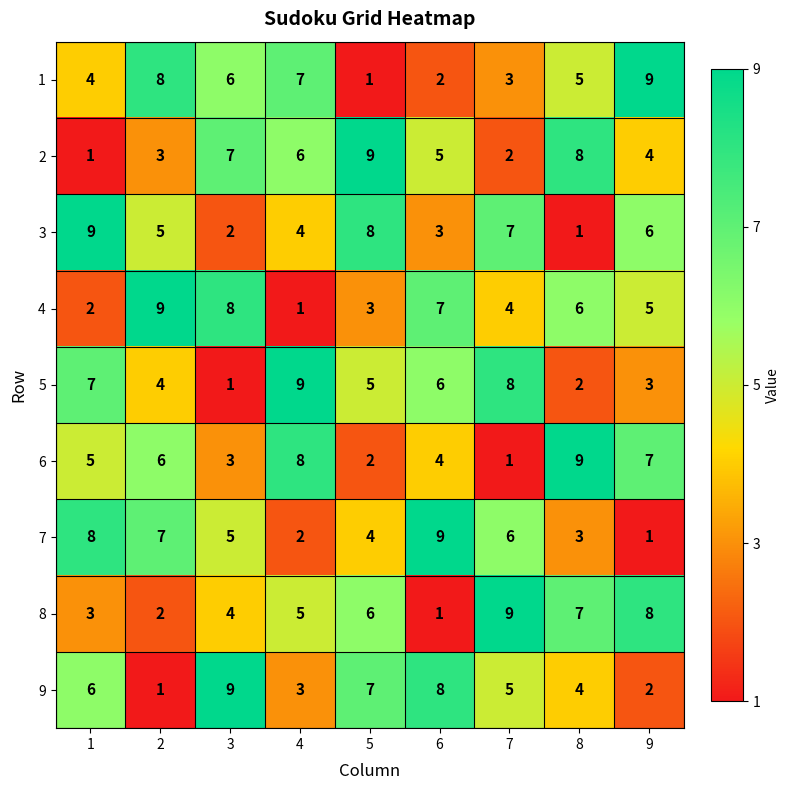

What is the approximate value of 5 at 6?

6